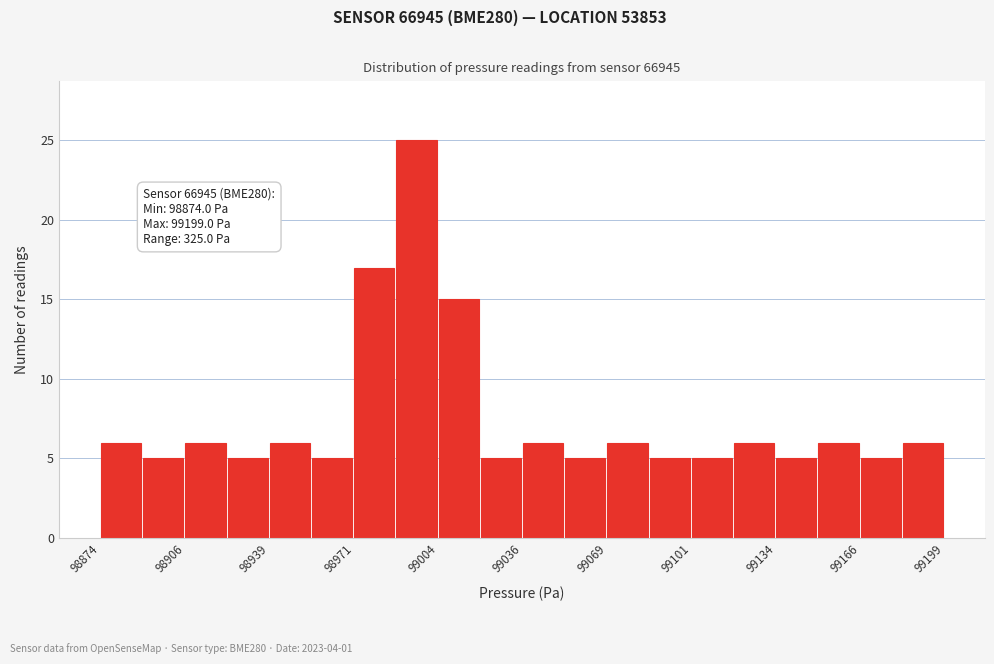

Read against the x-axis, roughly where is the centre of the tallest bar?

98995